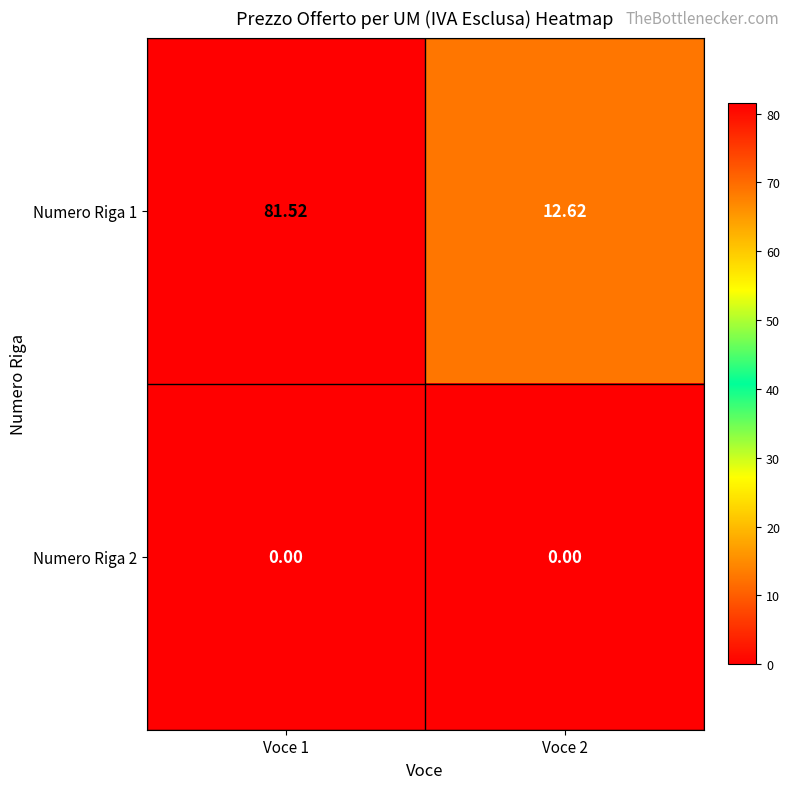

Is the value of Numero Riga 1 at Voce 1 greater than the value of Numero Riga 2 at Voce 2?

Yes